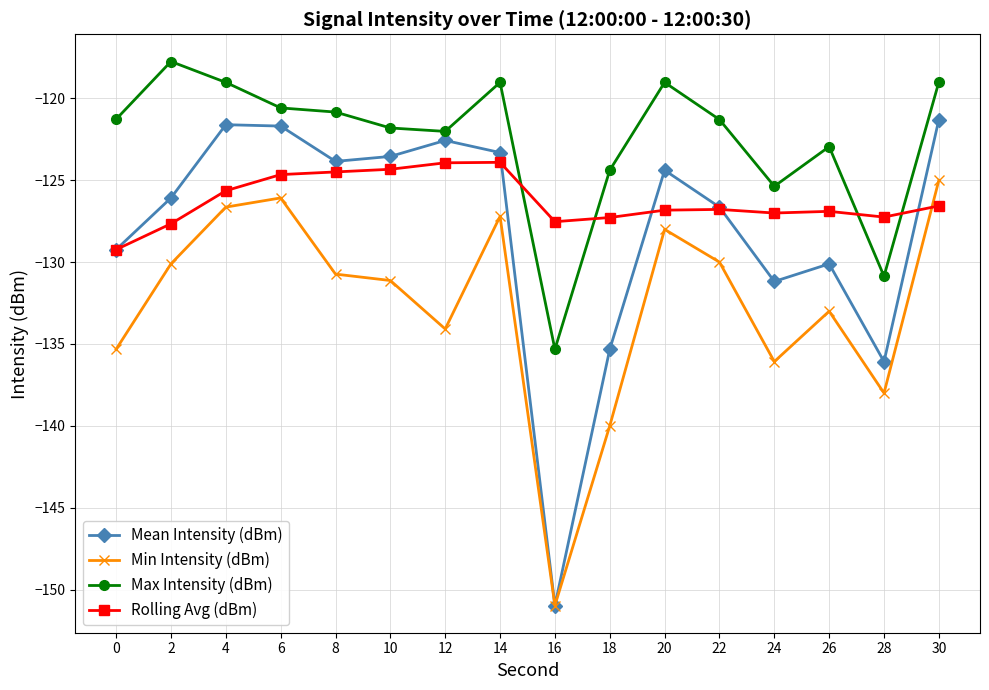

Where is the first local maximum for Max Intensity (dBm)?

2